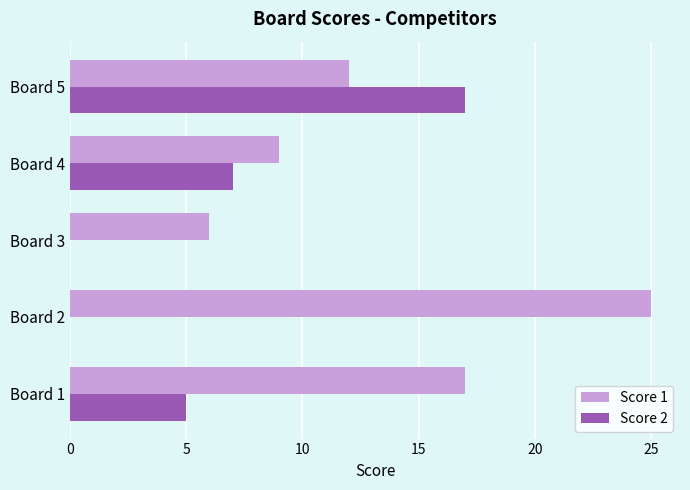

Which series has the largest total across all categories?

Score 1